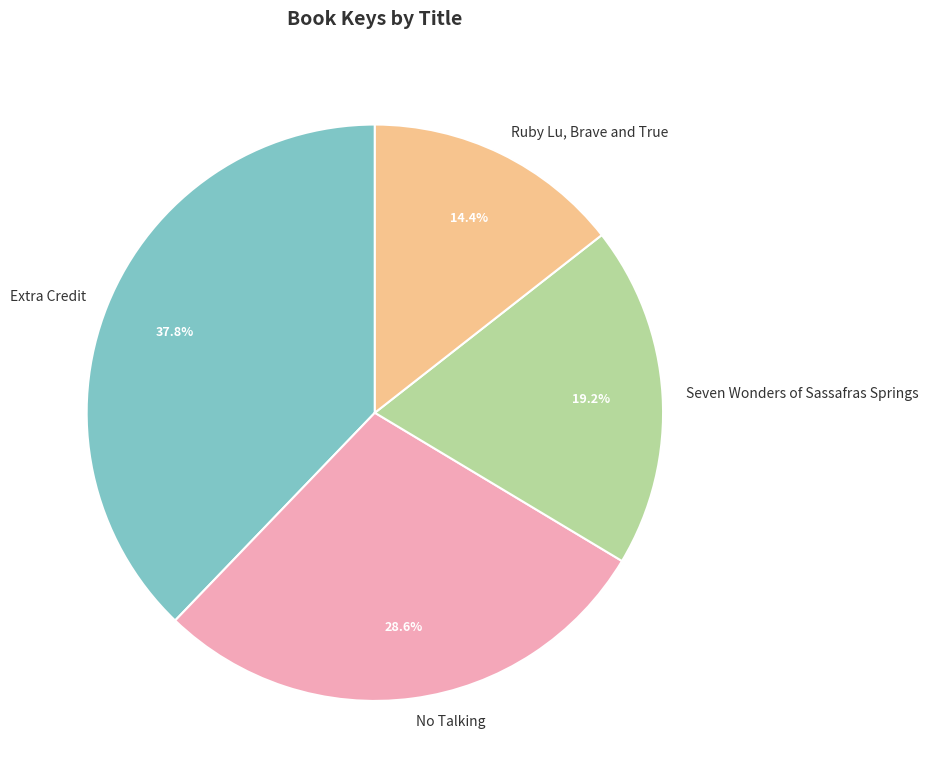

Is it true that Extra Credit is 26% of the pie?

False